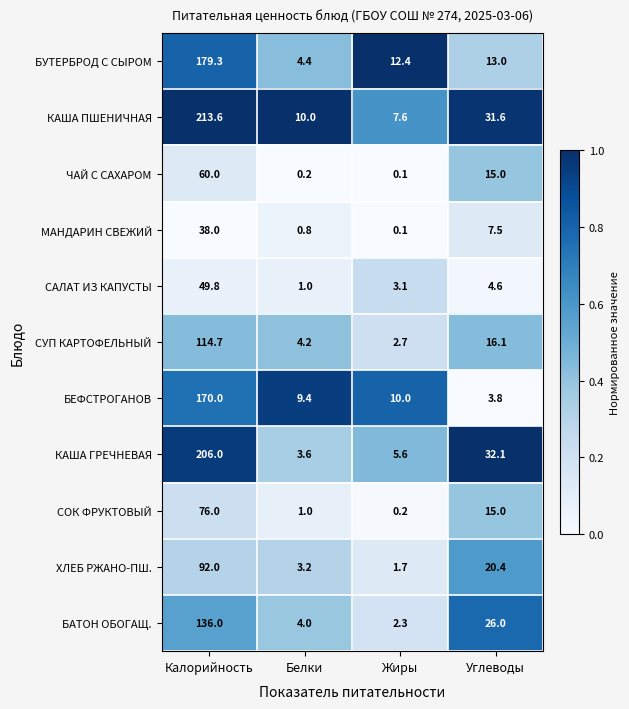

What is the difference between the КАША ПШЕНИЧНАЯ values at Углеводы and Жиры?

24.0